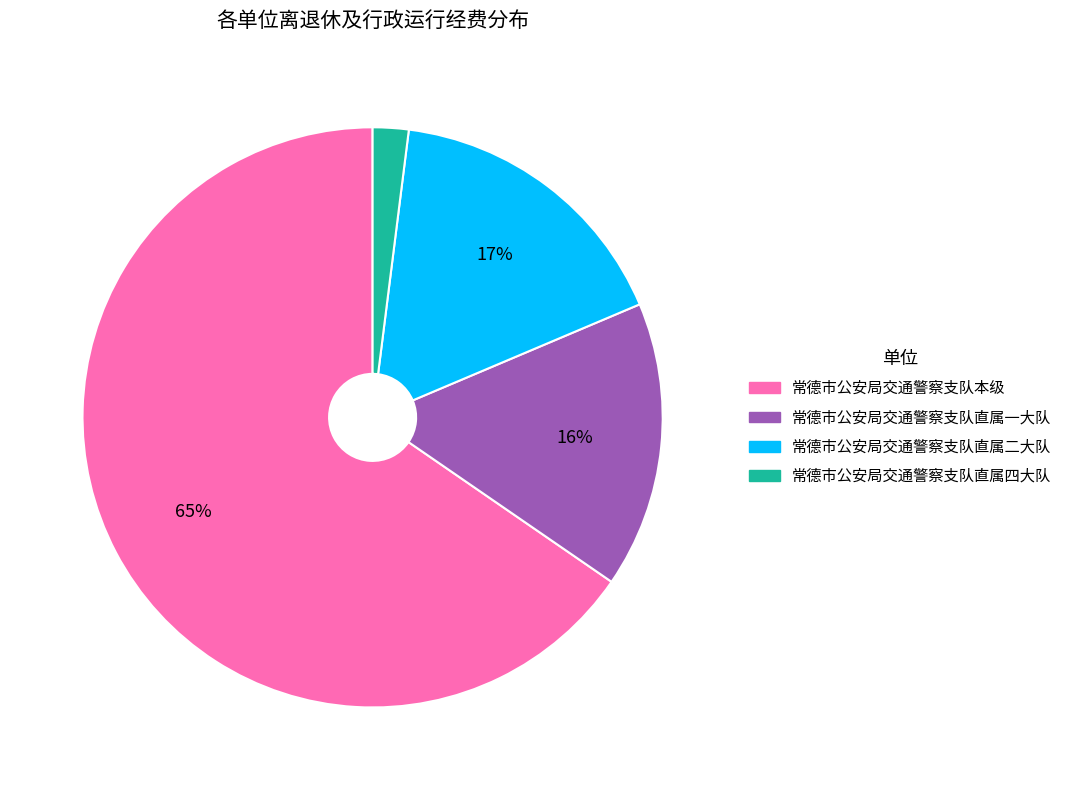

What is the smallest slice in the pie chart?

常德市公安局交通警察支队直属四大队